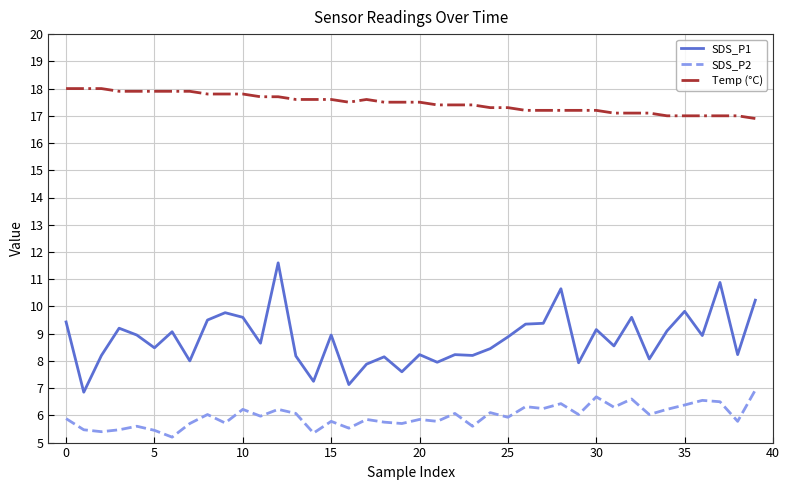

True or false: SDS_P1 and Temp (°C) cross at least once.

False